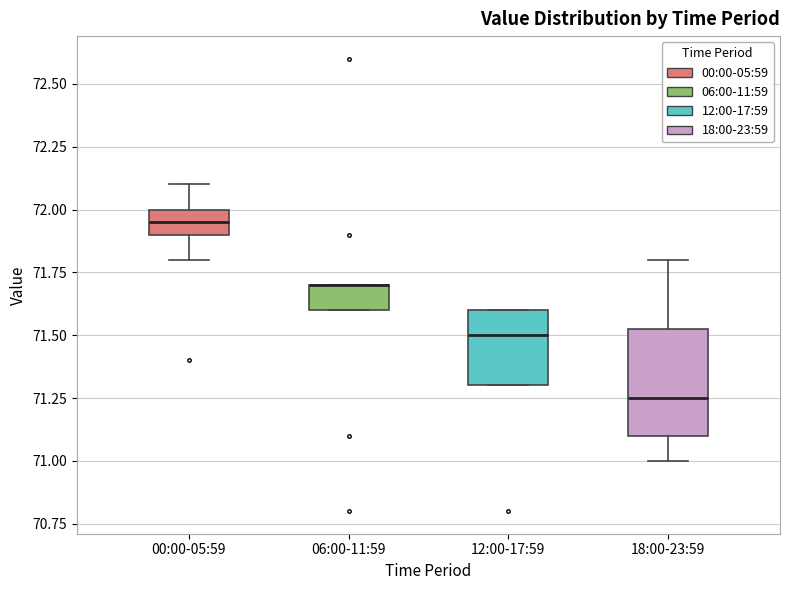

Reading left to right, transcribe this box plot: for each box, give where its median line is, the range the box spans, and where its two whiskers end, as read against the y-axis. The values are not printed on the chart, so give them approximately, as read against the axis.

00:00-05:59: median 71.95, box 71.90 to 72.00, whiskers 71.80 to 72.10
06:00-11:59: median 71.70 (drawn on the box's upper edge), box 71.60 to 71.70, whiskers 71.60 to 71.70
12:00-17:59: median 71.50, box 71.30 to 71.60, whiskers 71.30 to 71.60
18:00-23:59: median 71.25, box 71.10 to 71.55, whiskers 71.00 to 71.80